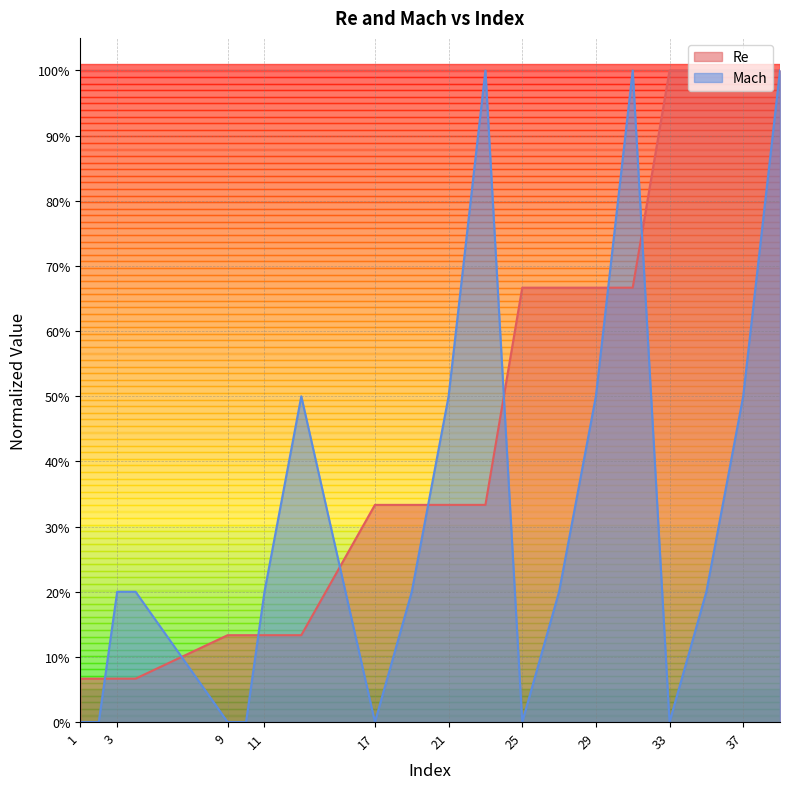

Rank the categories by Re value from highest to lowest.

33, 35, 37, 39, 25, 27, 29, 31, 17, 19, 21, 23, 9, 10, 11, 13, 1, 2, 3, 4